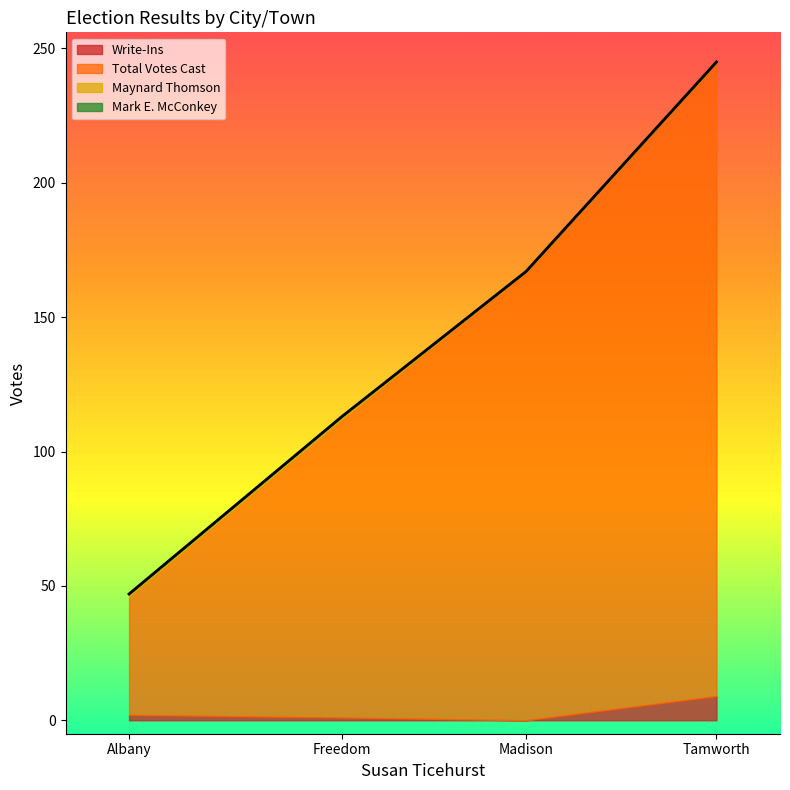

Reading left to right, extract all data points from this chart.

Write-Ins: Albany=2	Freedom=1	Madison=0	Tamworth=9
Total Votes Cast: Albany=44	Freedom=111	Madison=167	Tamworth=236
Maynard Thomson: Albany=1	Freedom=1	Madison=0	Tamworth=0
Mark E. McConkey: Albany=0	Freedom=0	Madison=0	Tamworth=0